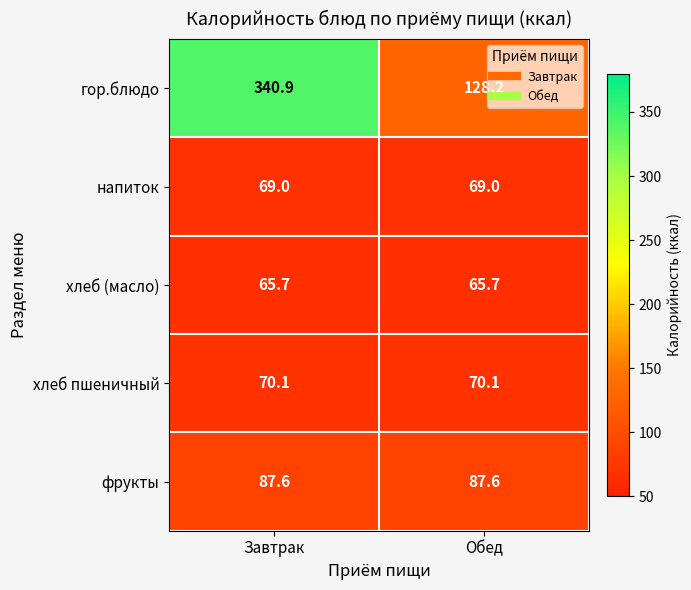

Reading right to left, extract all data points from this chart.

гор.блюдо: 128.2	340.9
напиток: 69.0	69.0
хлеб (масло): 65.7	65.7
хлеб пшеничный: 70.1	70.1
фрукты: 87.6	87.6